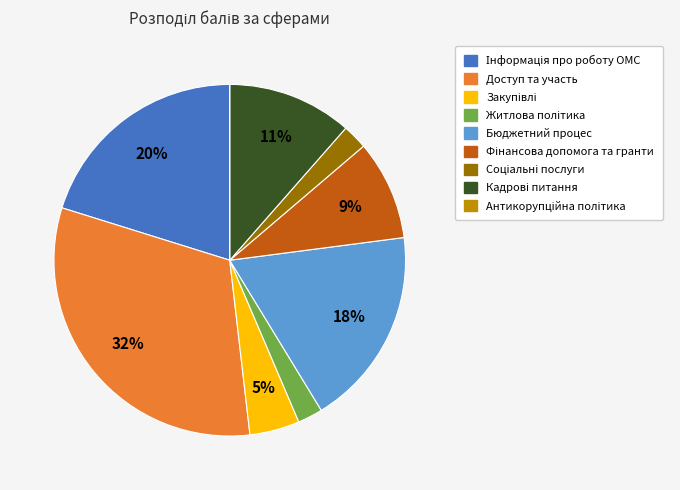

What is the largest slice in the pie chart?

Доступ та участь